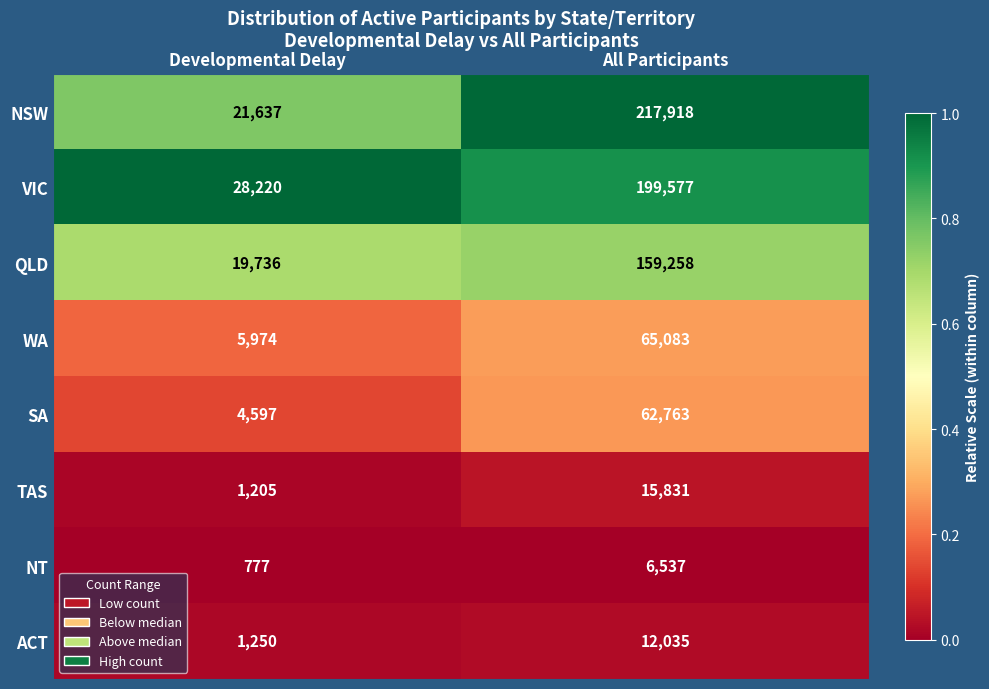

What is the difference between the highest and lowest values at Developmental Delay?

27443